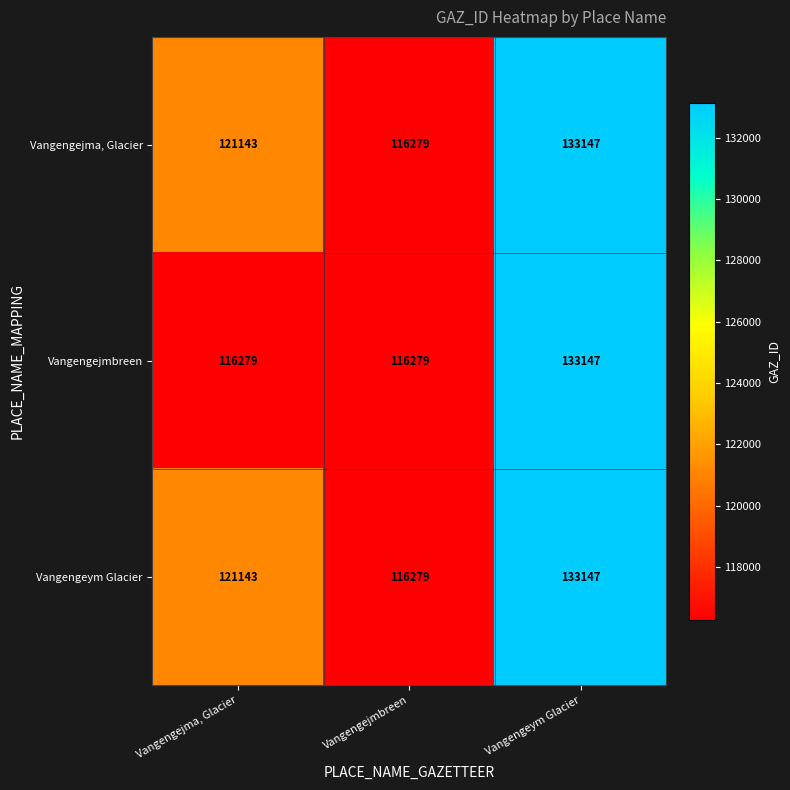

At which category does the chart reach its peak across all series?

Vangengeym Glacier